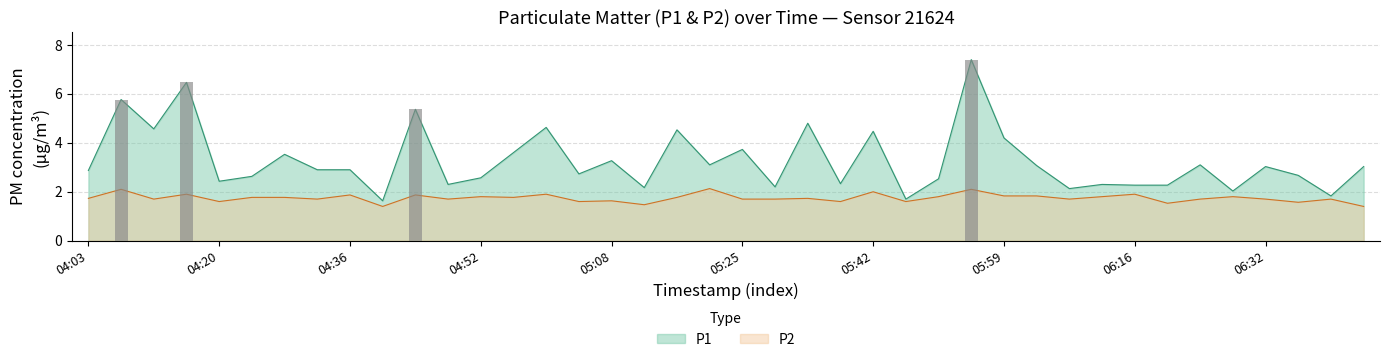

What is the maximum value shown in the chart?

7.4